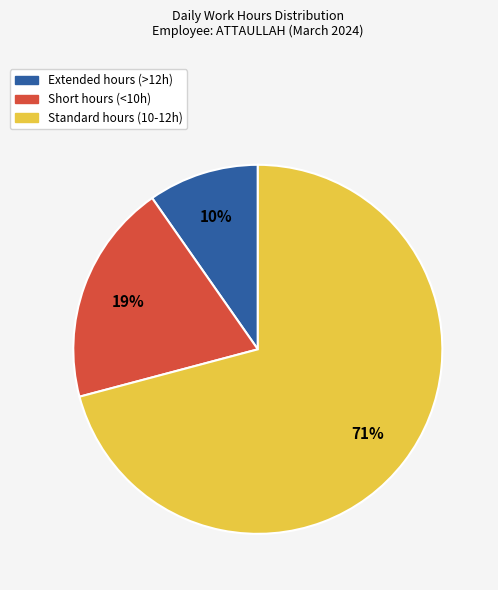

Between Short hours (<10h) and Standard hours (10-12h), which is larger?

Standard hours (10-12h)